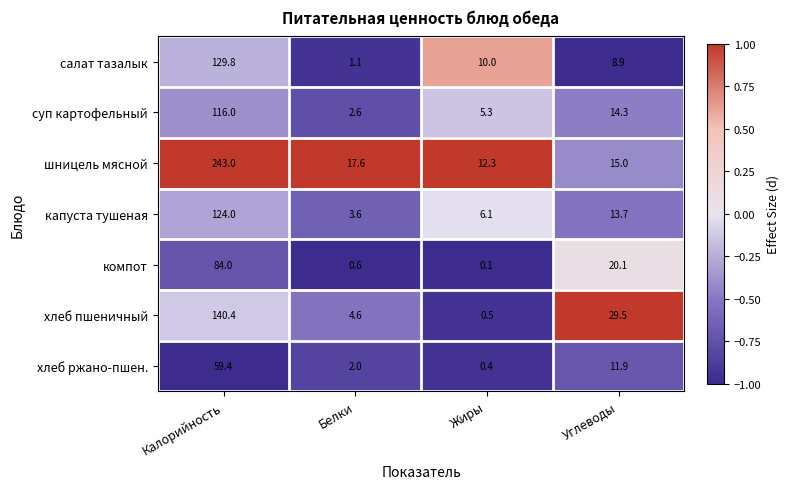

What is the difference between the highest and lowest values at Жиры?

12.2